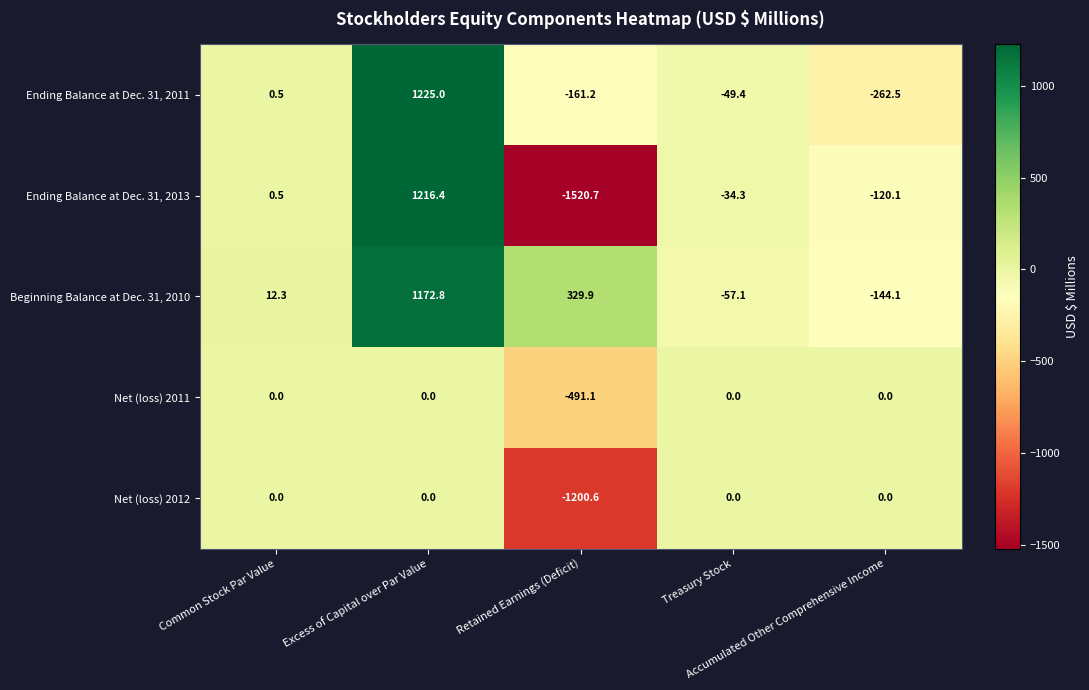

What is the minimum value for Ending Balance at Dec. 31, 2013?

-1520.7